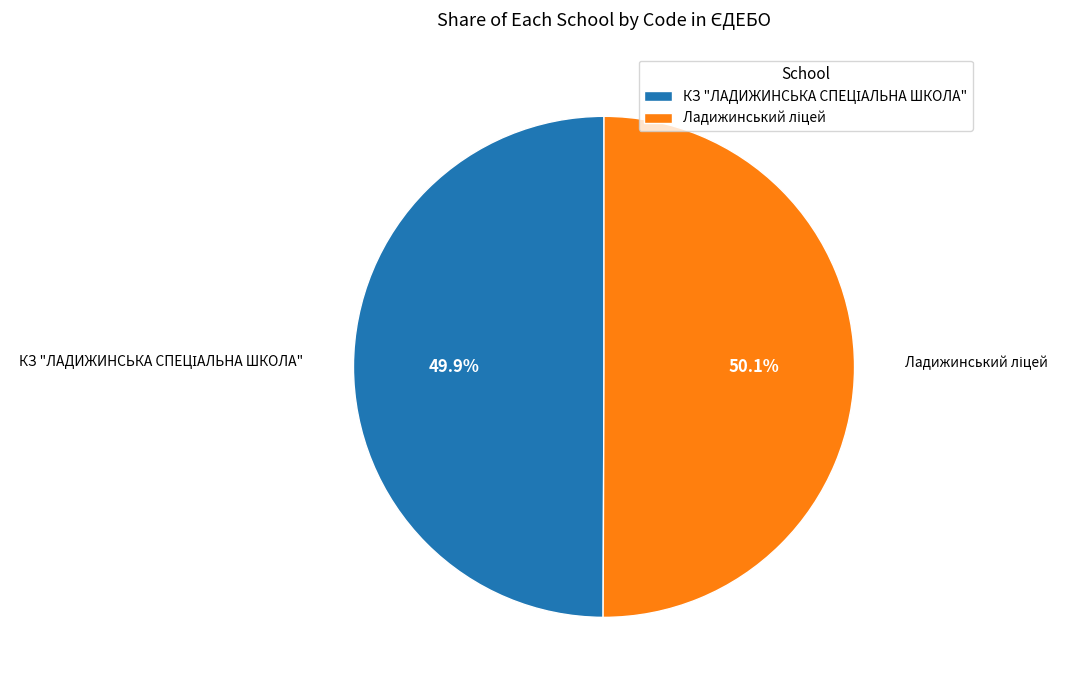

Is there any slice that represents more than half of the pie?

Yes